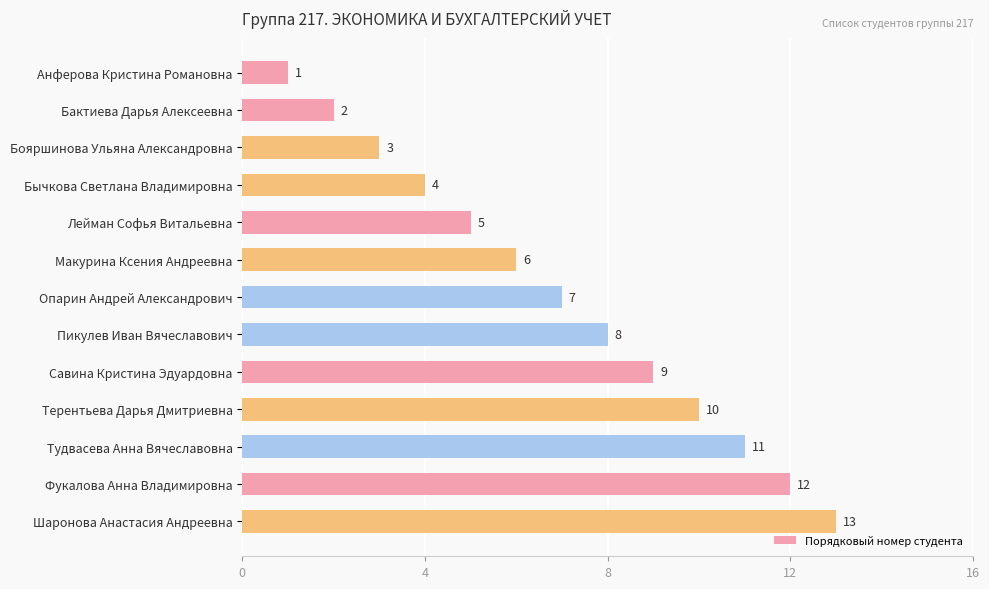

The chart shows a value of 17 at Тудвасева Анна Вячеславовна. True or false?

False